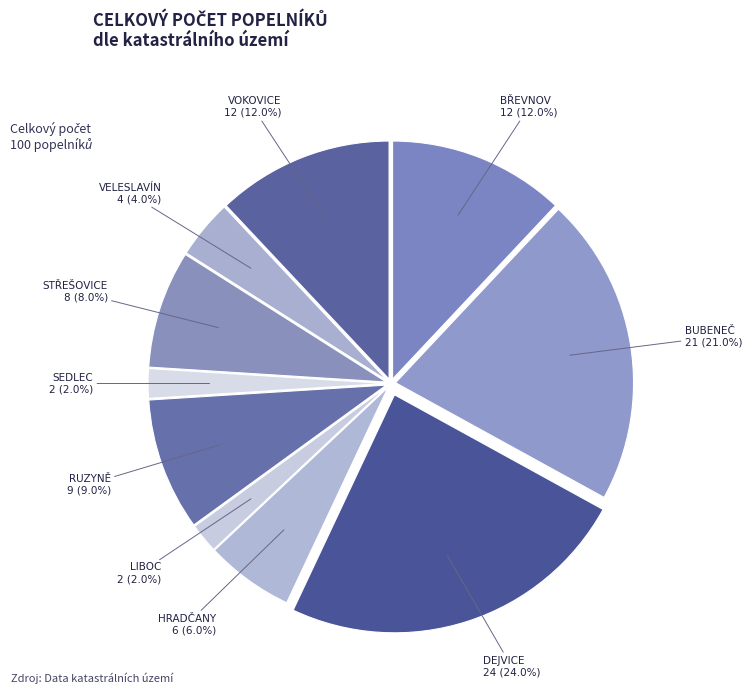

Which category has the biggest portion of the pie?

DEJVICE